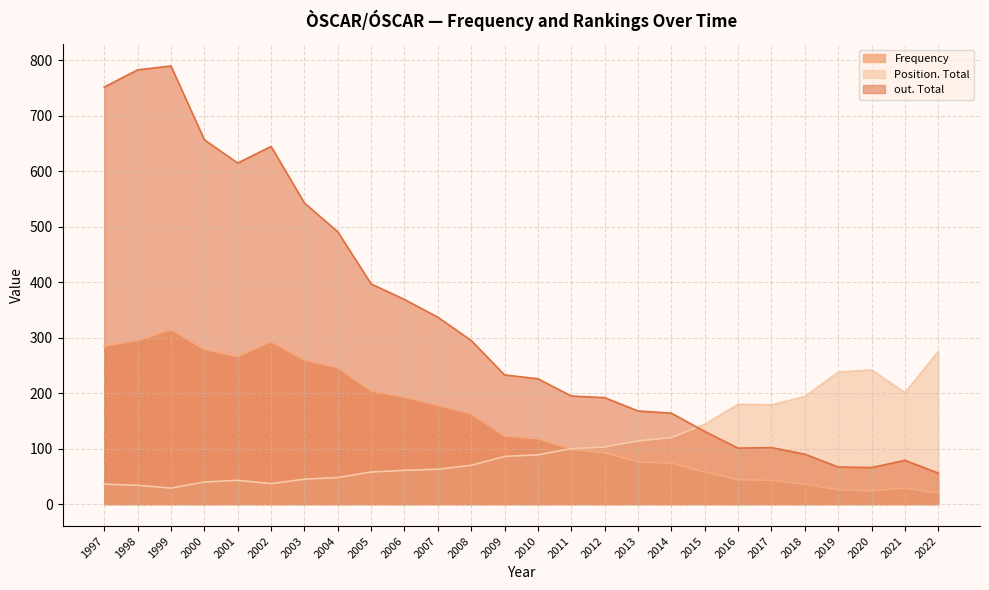

At which label does out. Total first exceed 233?

1997